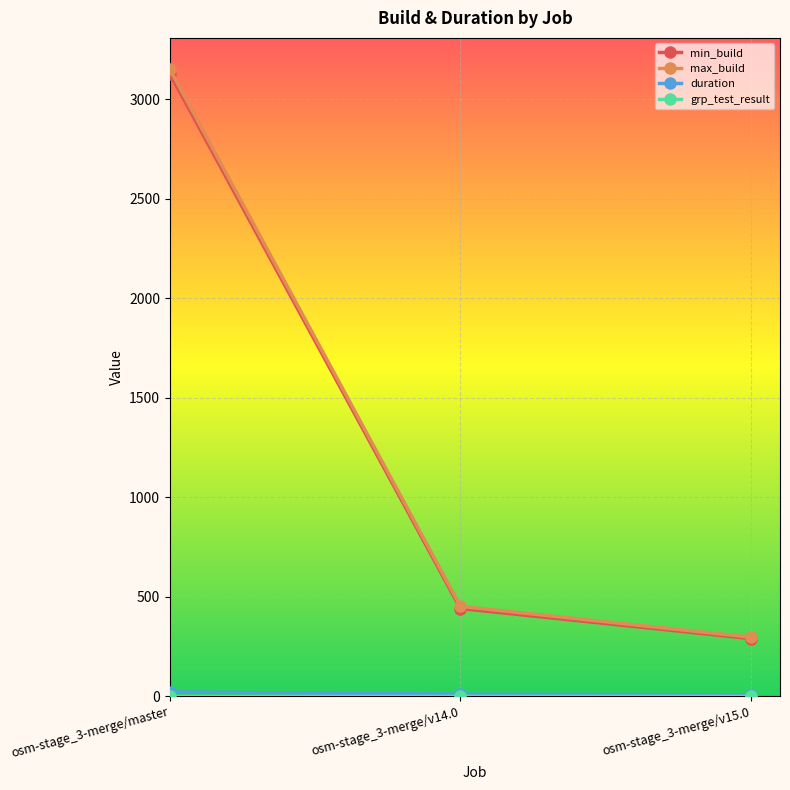

What is the maximum value shown in the chart?

3152.0